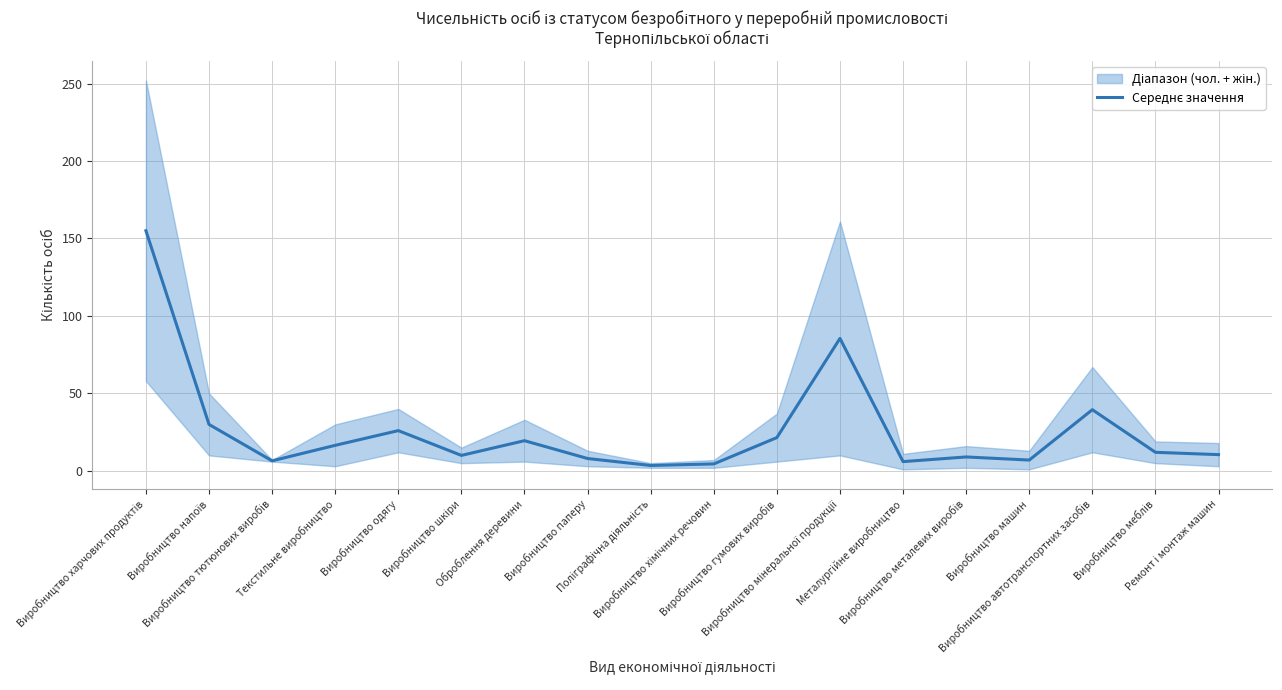

List the labels in order of value, smallest first.

Поліграфічна діяльність, Виробництво хімічних речовин, Металургійне виробництво, Виробництво тютюнових виробів, Виробництво машин, Виробництво паперу, Виробництво металевих виробів, Виробництво шкіри, Ремонт і монтаж машин, Виробництво меблів, Текстильне виробництво, Оброблення деревини, Виробництво гумових виробів, Виробництво одягу, Виробництво напоїв, Виробництво автотранспортних засобів, Виробництво мінеральної продукції, Виробництво харчових продуктів